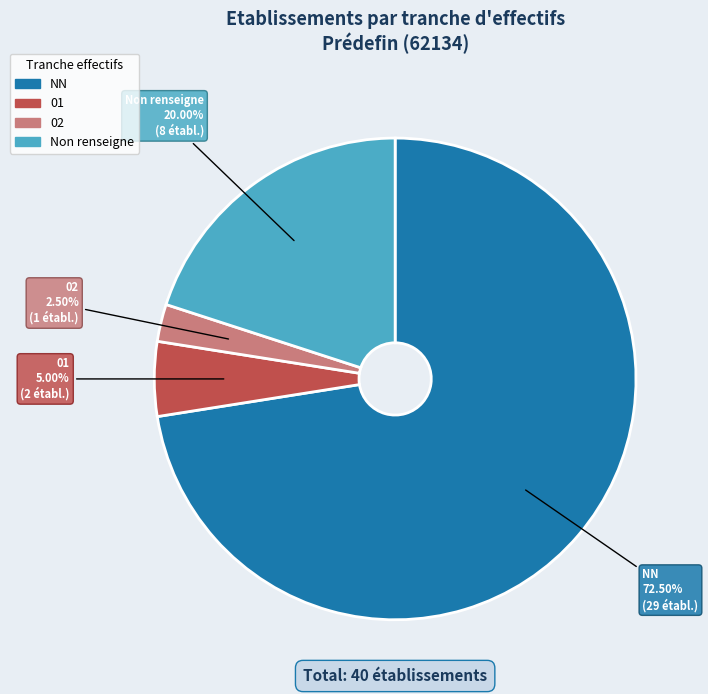

How many slices are in this pie chart?

4